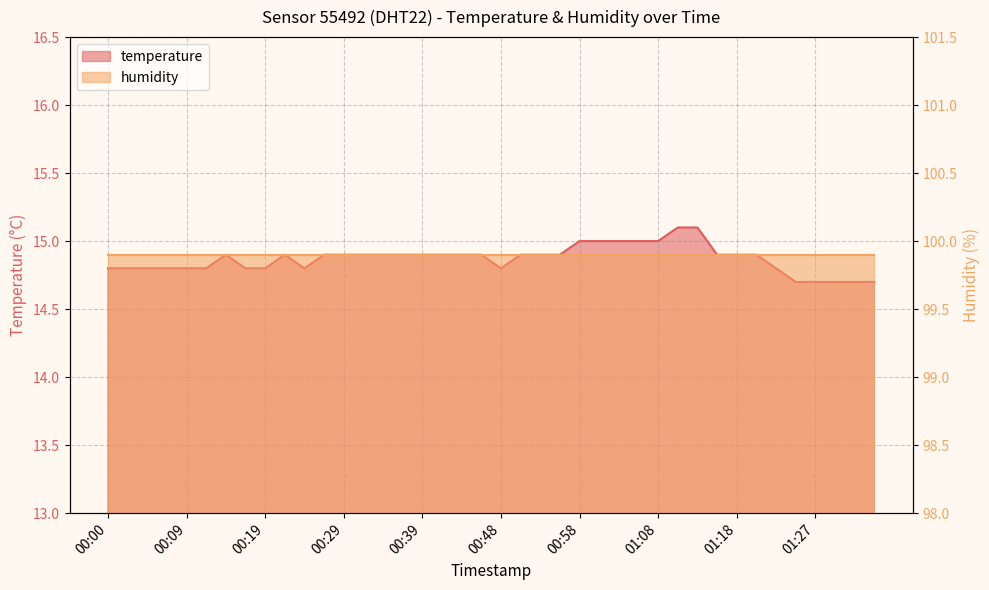

What is the ratio of the value at 01:08 to the value at 00:22?

1.0